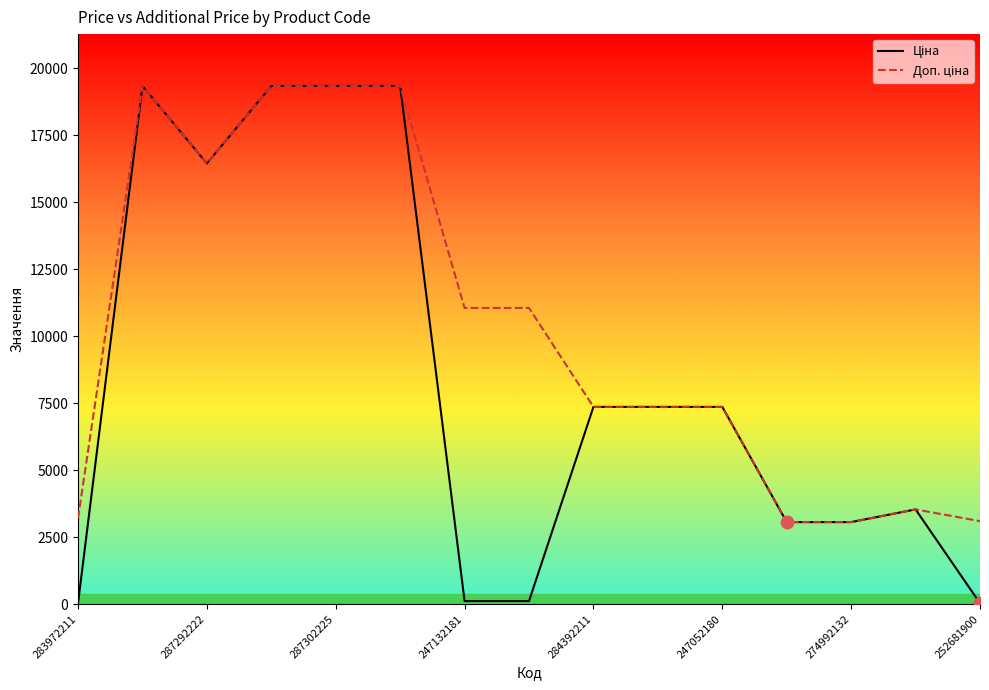

What are all the series names shown in the legend?

Ціна, Доп. ціна